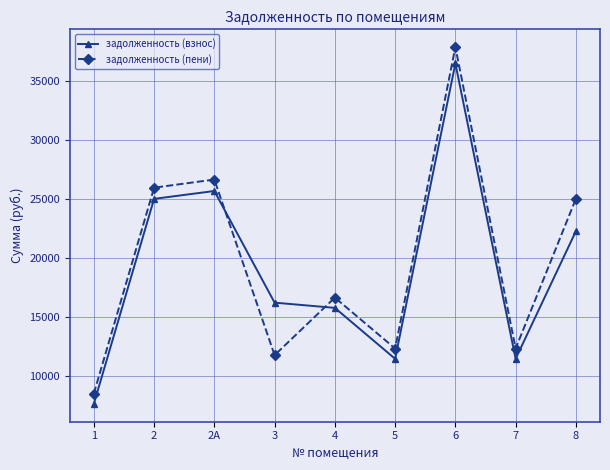

What is the label of the 1st point from the right?

8